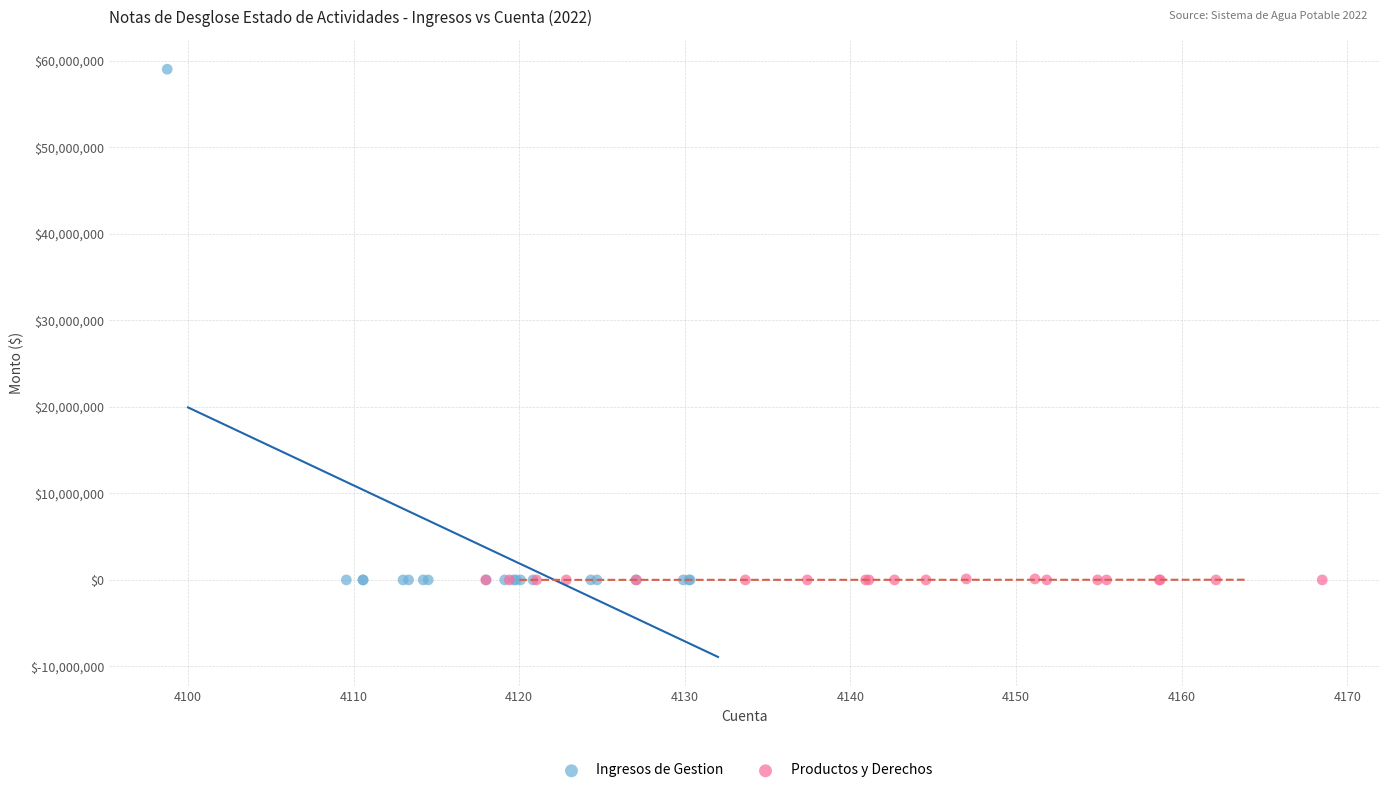

Which series reaches the maximum Y coordinate?

Ingresos de Gestion